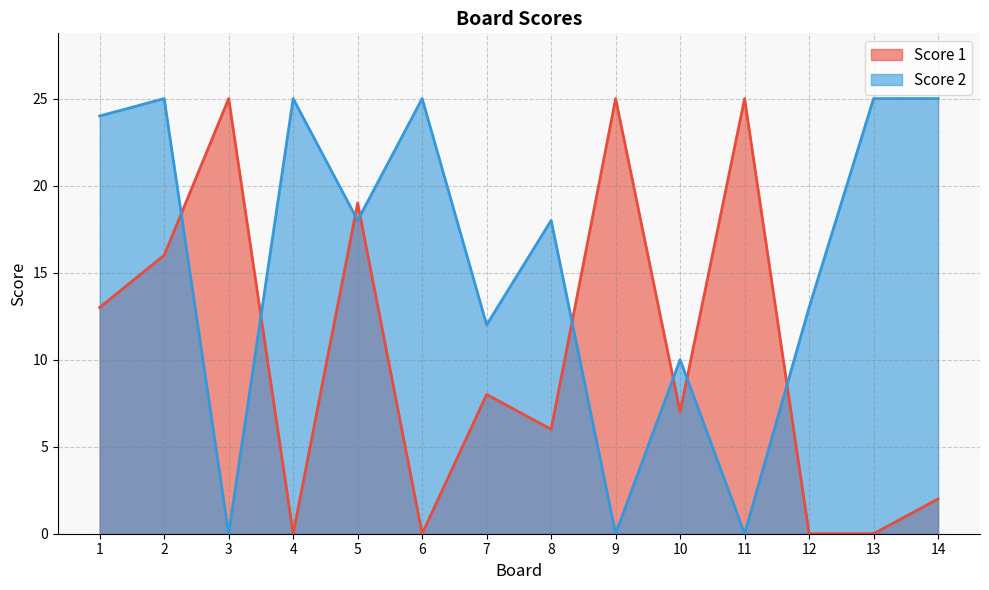

What is the total value across all series at 5?

37